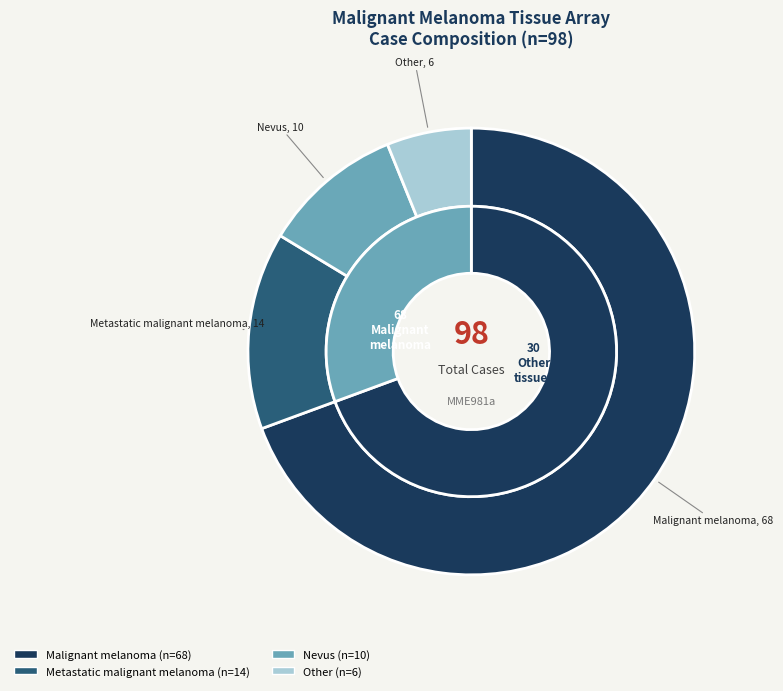

What percentage is NOT represented by Nevus?

89.8%